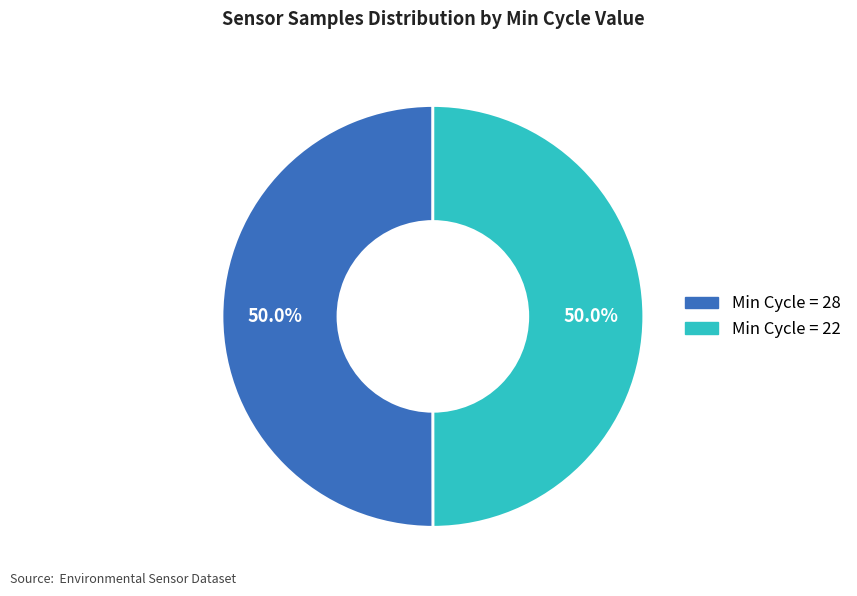

Count the number of slices in the pie.

2